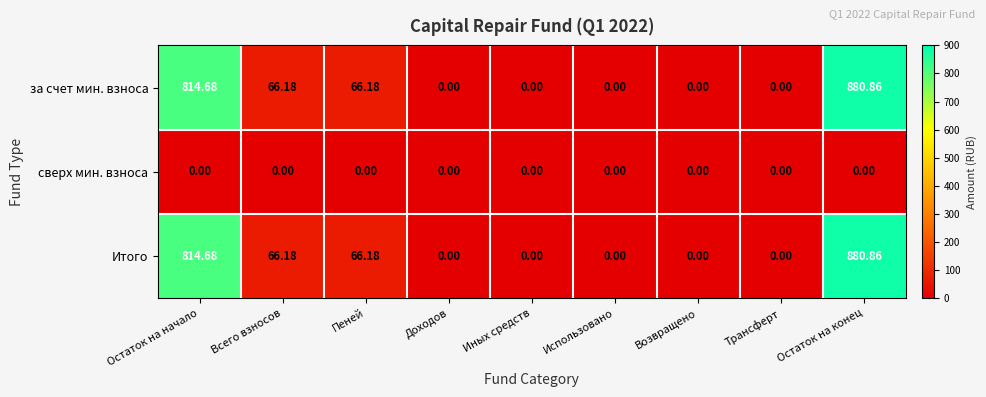

Which category has the highest value across all series?

Остаток на конец